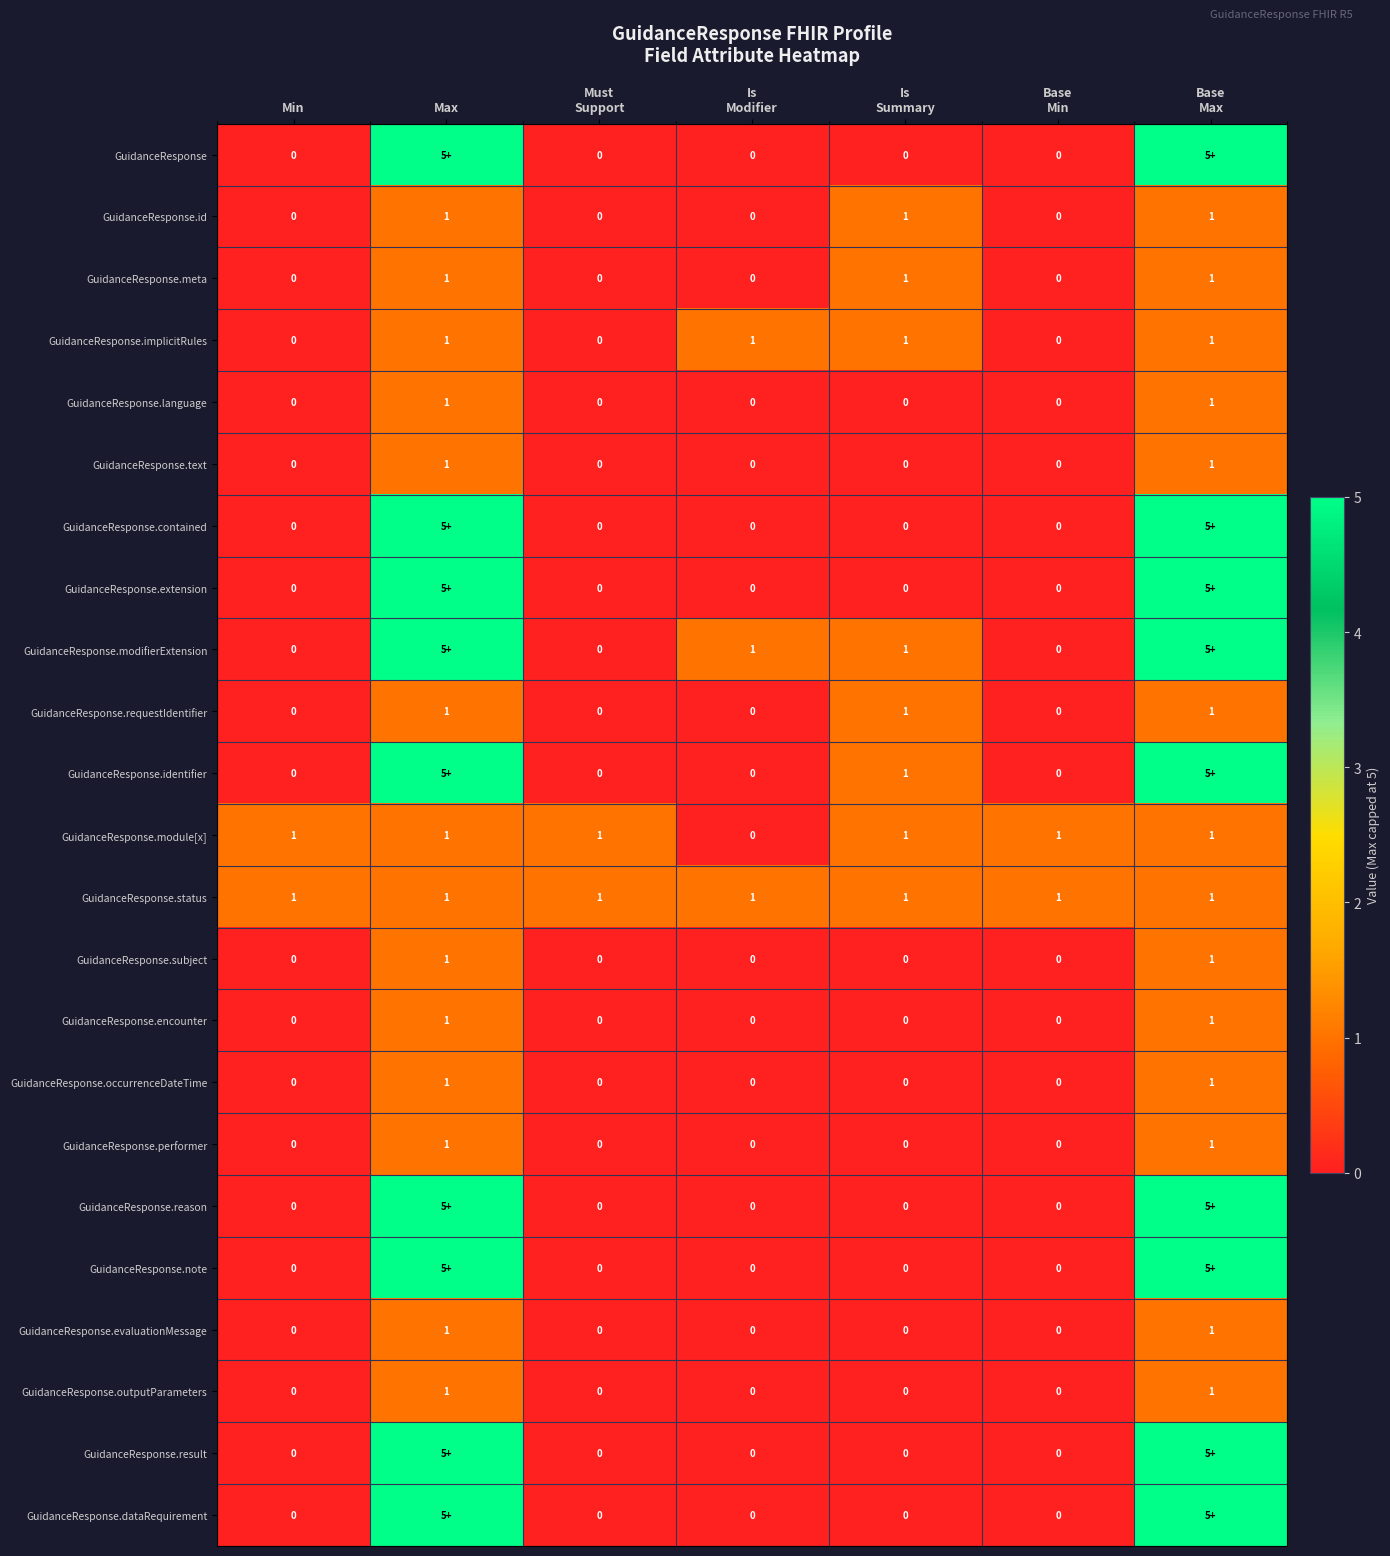

Count the GuidanceResponse.meta values in the range 0 to 1.

7